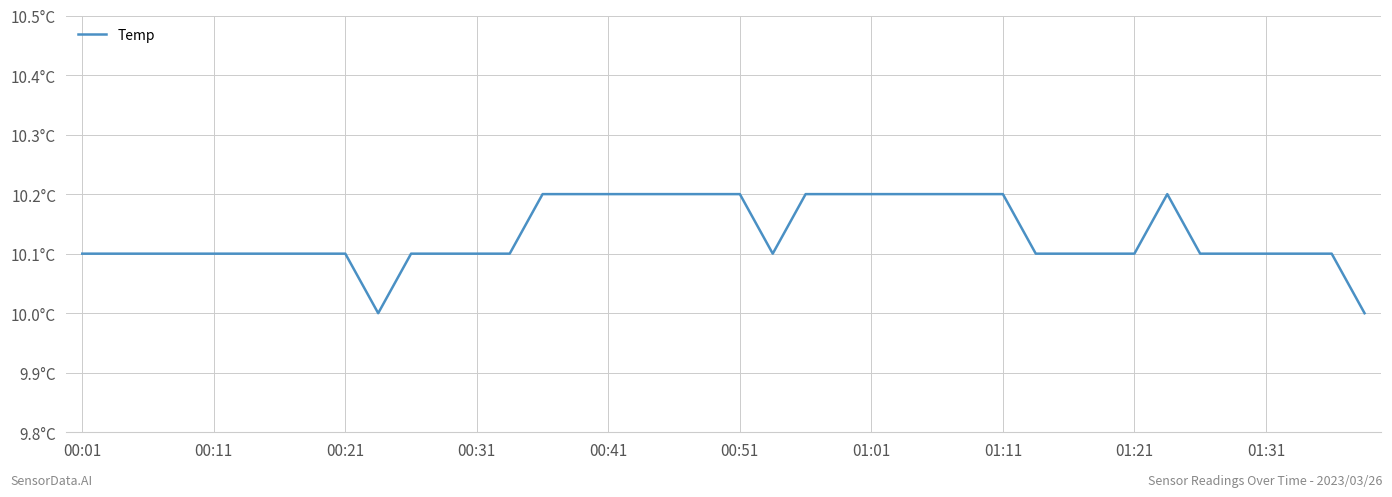

Does the chart have visible grid lines?

Yes